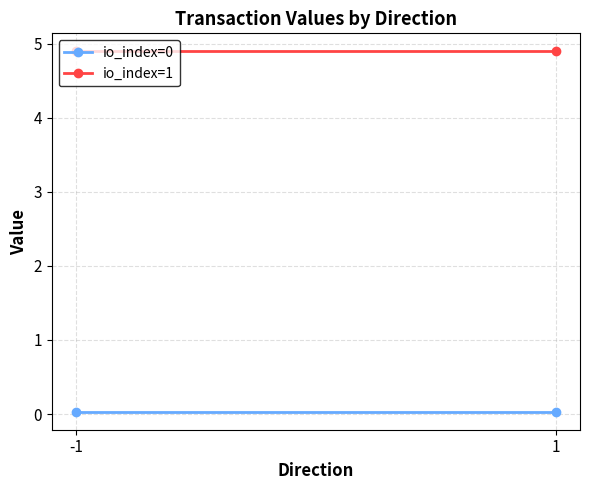

Which category has the highest value in the io_index=0 series?

-1